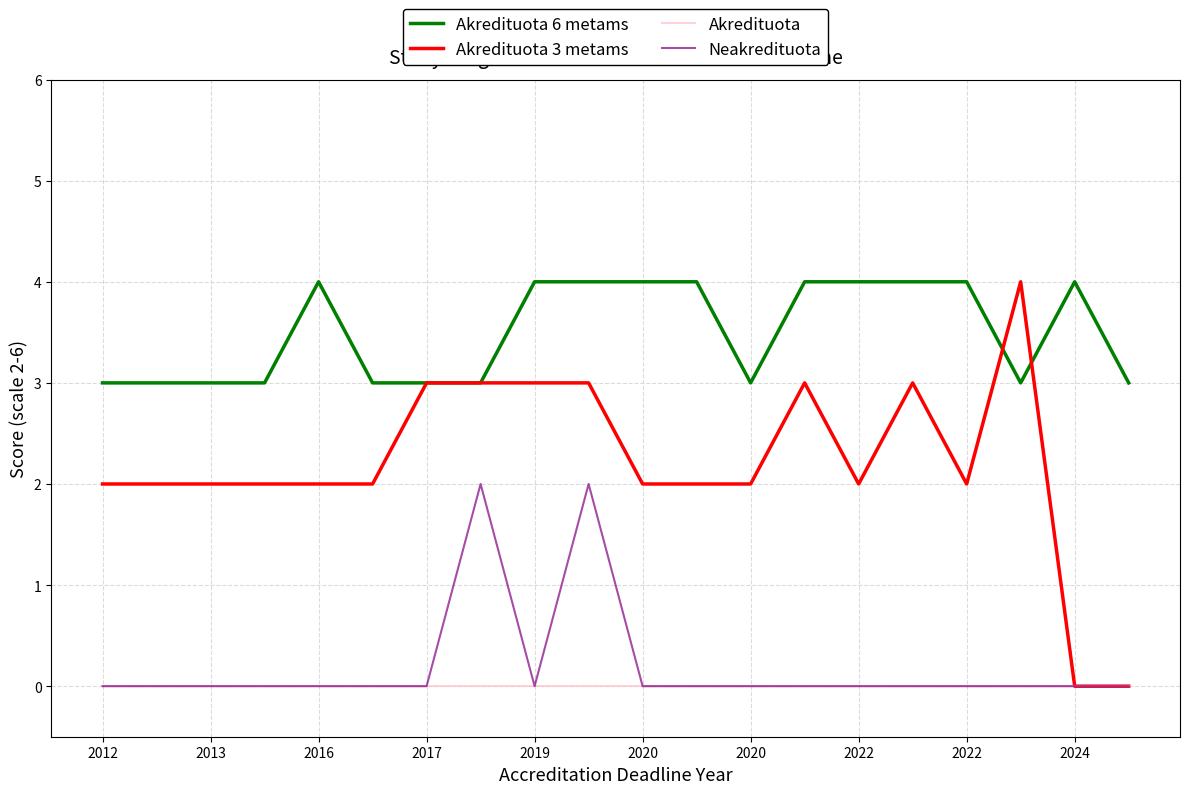

Which series has the widest spread of values?

Akredituota 3 metams